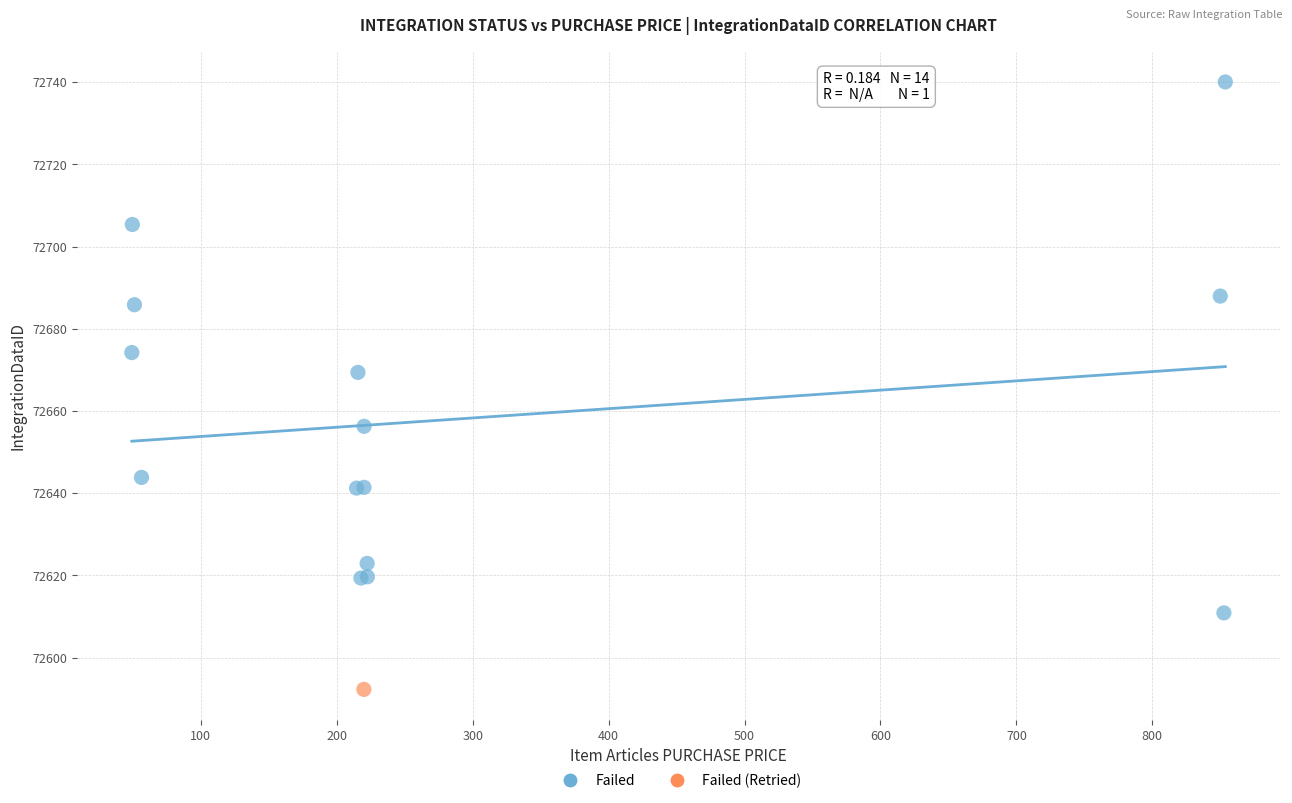

What are all the series names shown in the legend?

Failed, Failed (Retried)